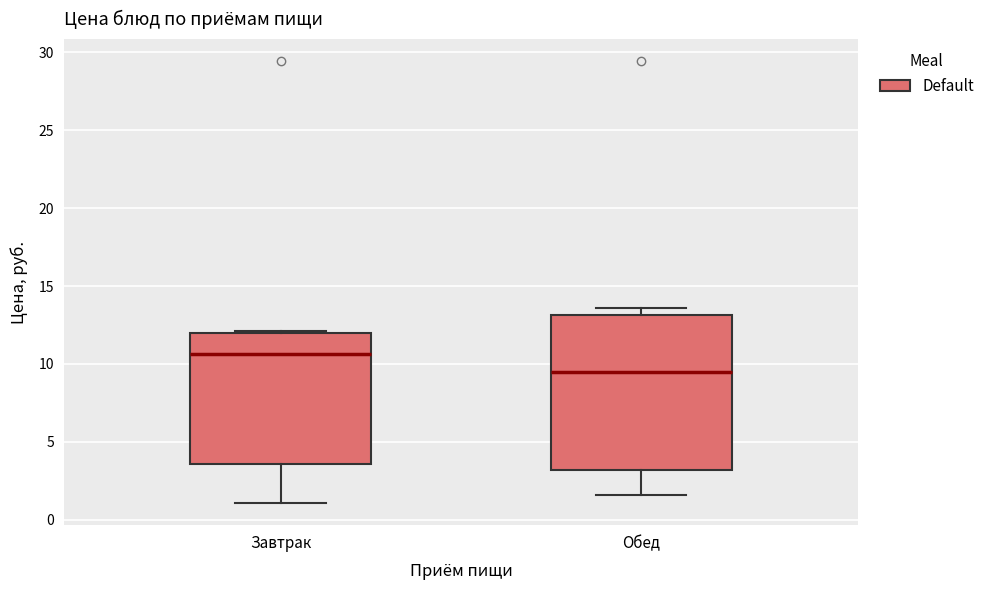

Reading left to right, transcribe this box plot: for each box, give where its median line is, the range the box spans, and where its two whiskers end, as read against the y-axis. The values are not printed on the chart, so give them approximately, as read against the axis.

Завтрак: median 10.5, box 3.5 to 12.0, whiskers 1.0 to 12.0
Обед: median 9.5, box 3.0 to 13.0, whiskers 1.5 to 13.5